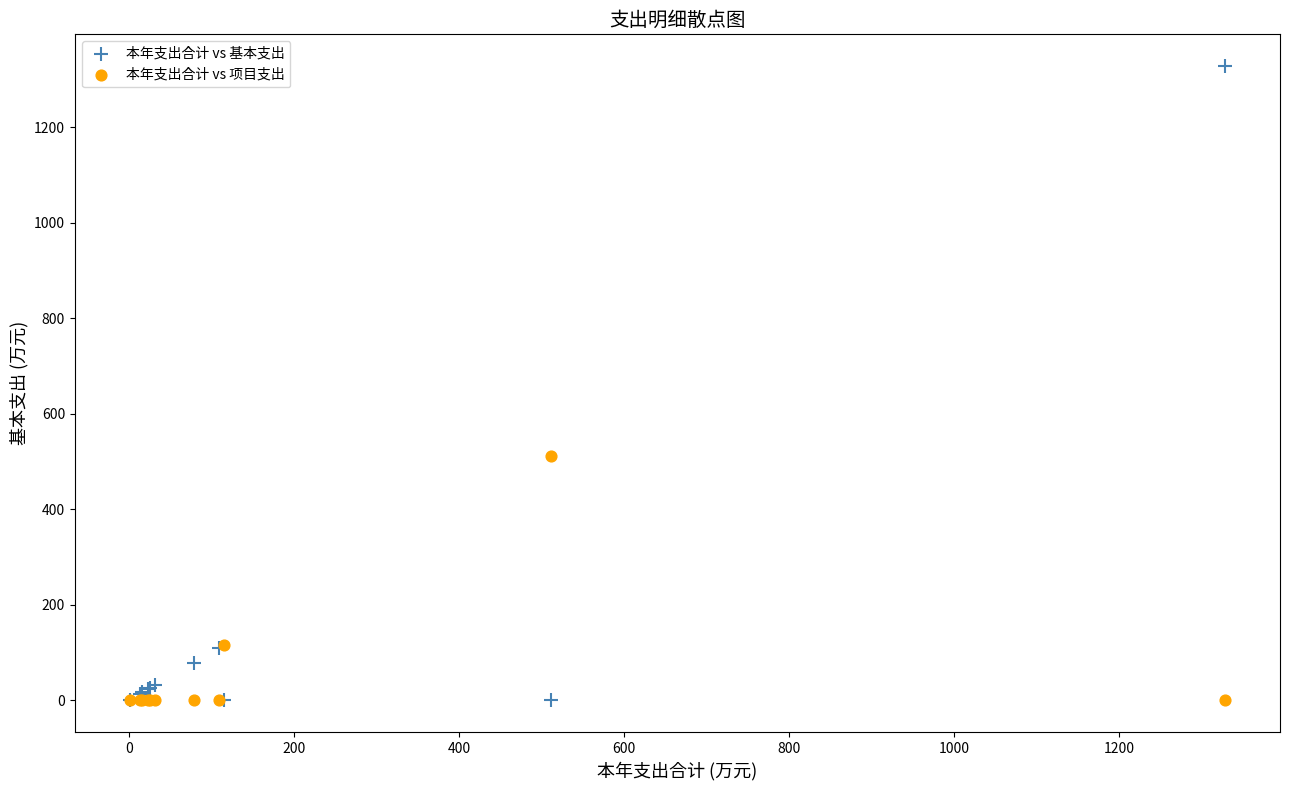

In the 本年支出合计 vs 基本支出 series, what Y value is closest to 664?

108.8